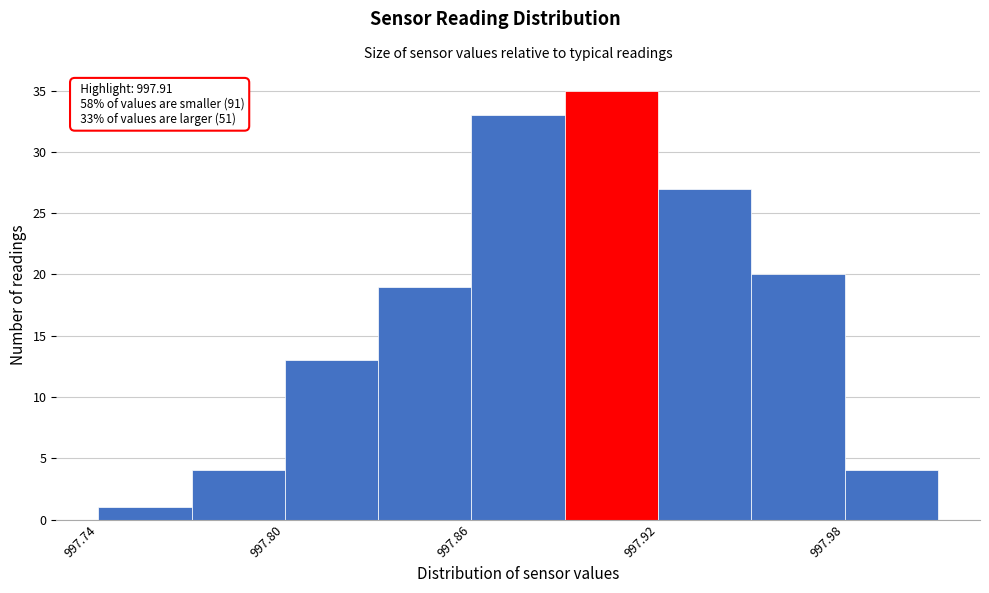

Around what value on the x-axis is the tallest bar? Give the approximate position of its centre, as read against the axis.

997.91